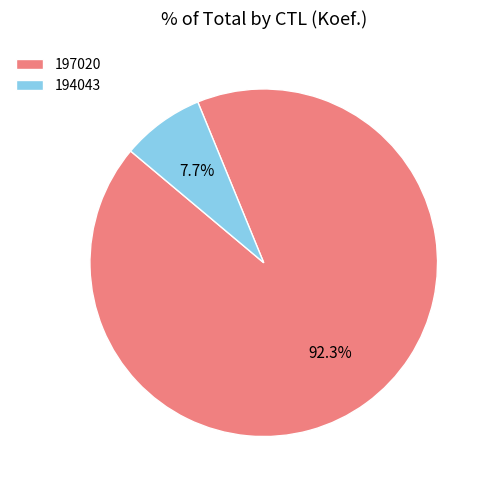

What is the majority slice?

197020